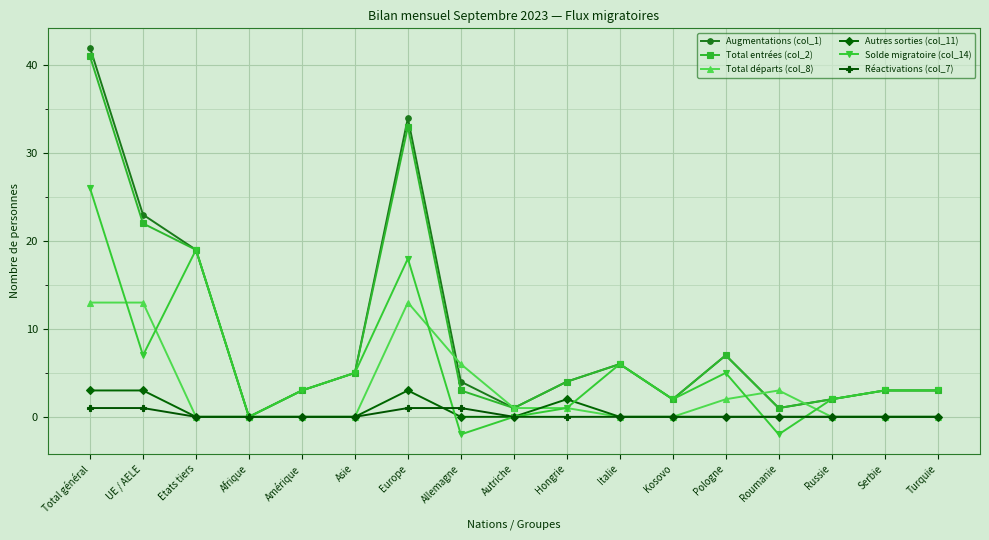

What is the label of the 8th point from the right?

Hongrie